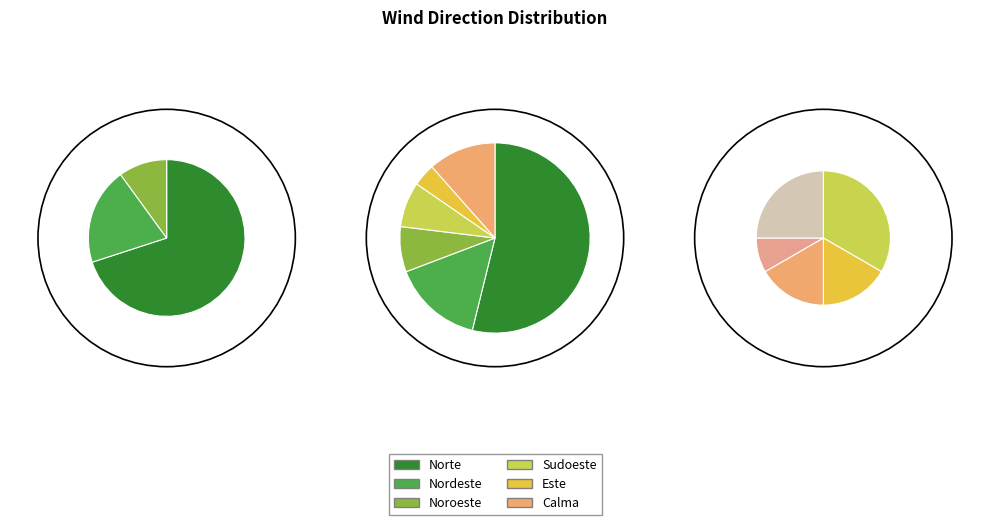

How much of the chart is everything except Este?

84.6%